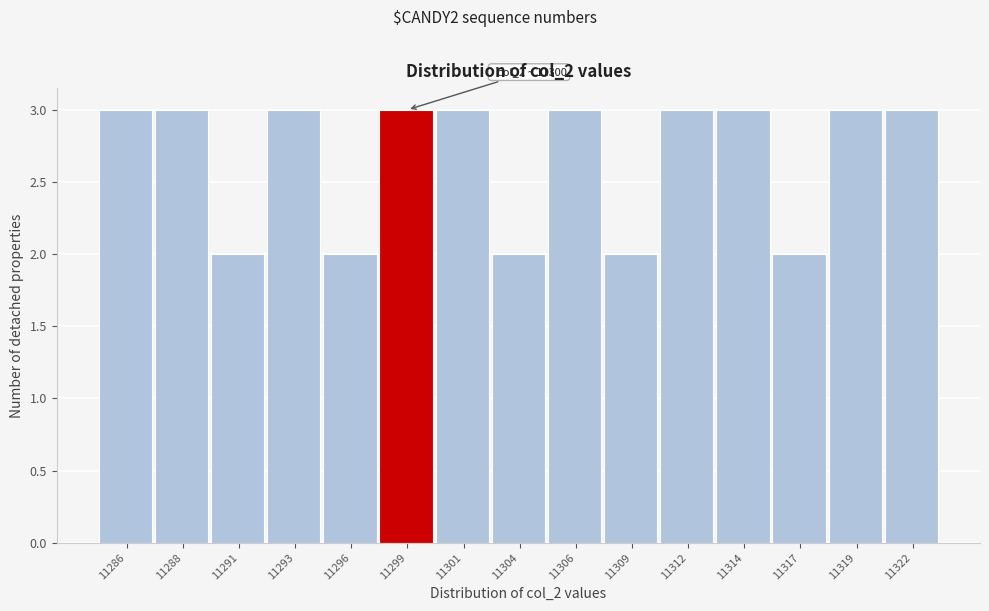

Reading left to right, transcribe all the data shown in this chart.

3	3	2	3	2	3	3	2	3	2	3	3	2	3	3